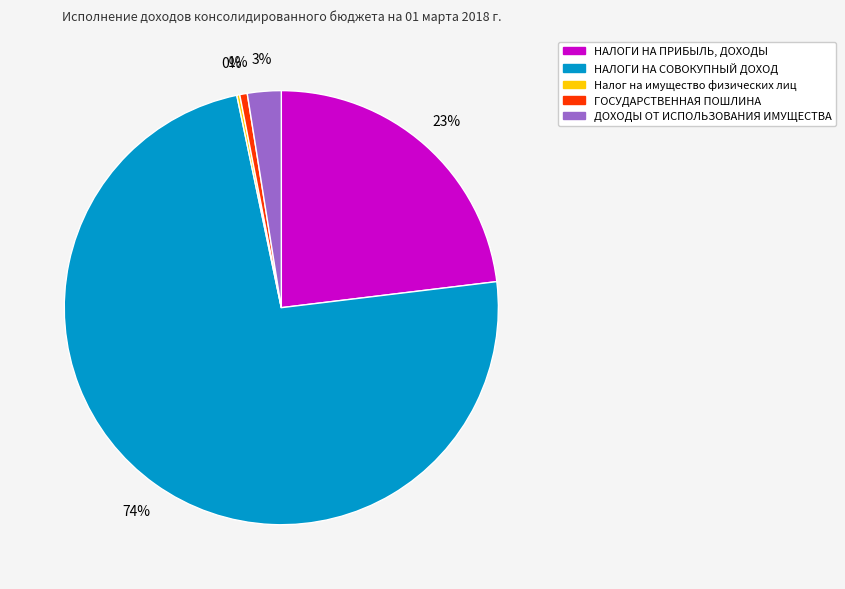

To the nearest percent, what is the average slice percentage?

20%